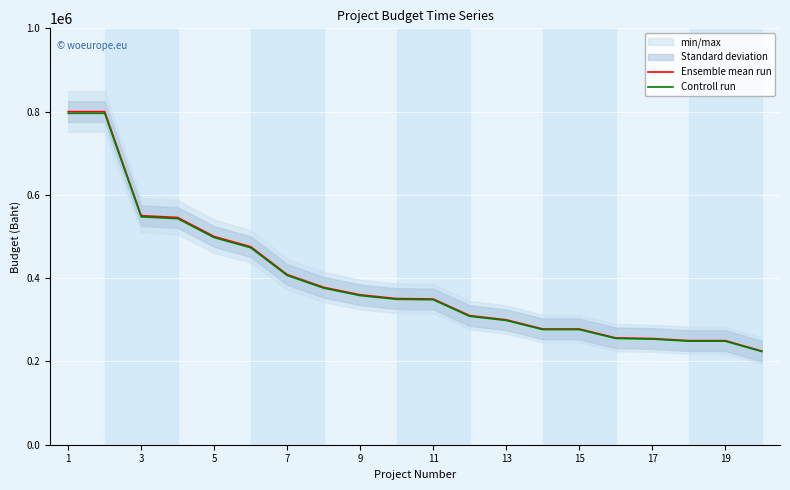

What is the smallest value displayed?

223875.0